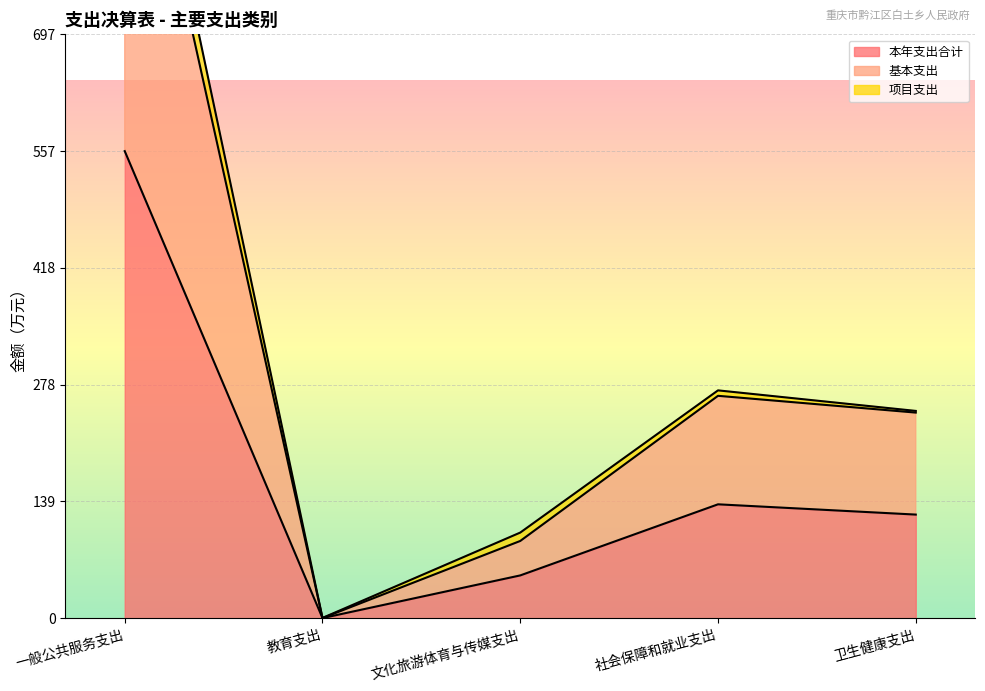

What is the minimum value for 本年支出合计?

0.2